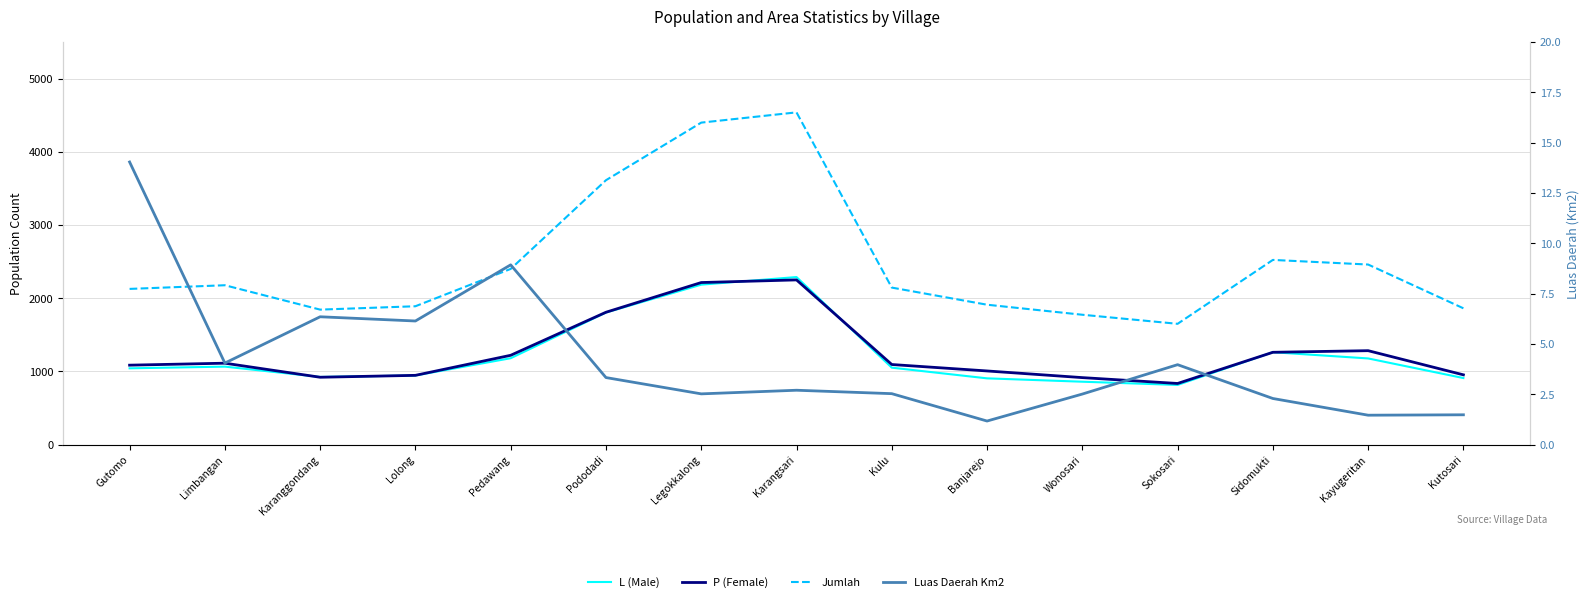

True or false: Luas Daerah Km2 and P (Female) cross at least once.

False